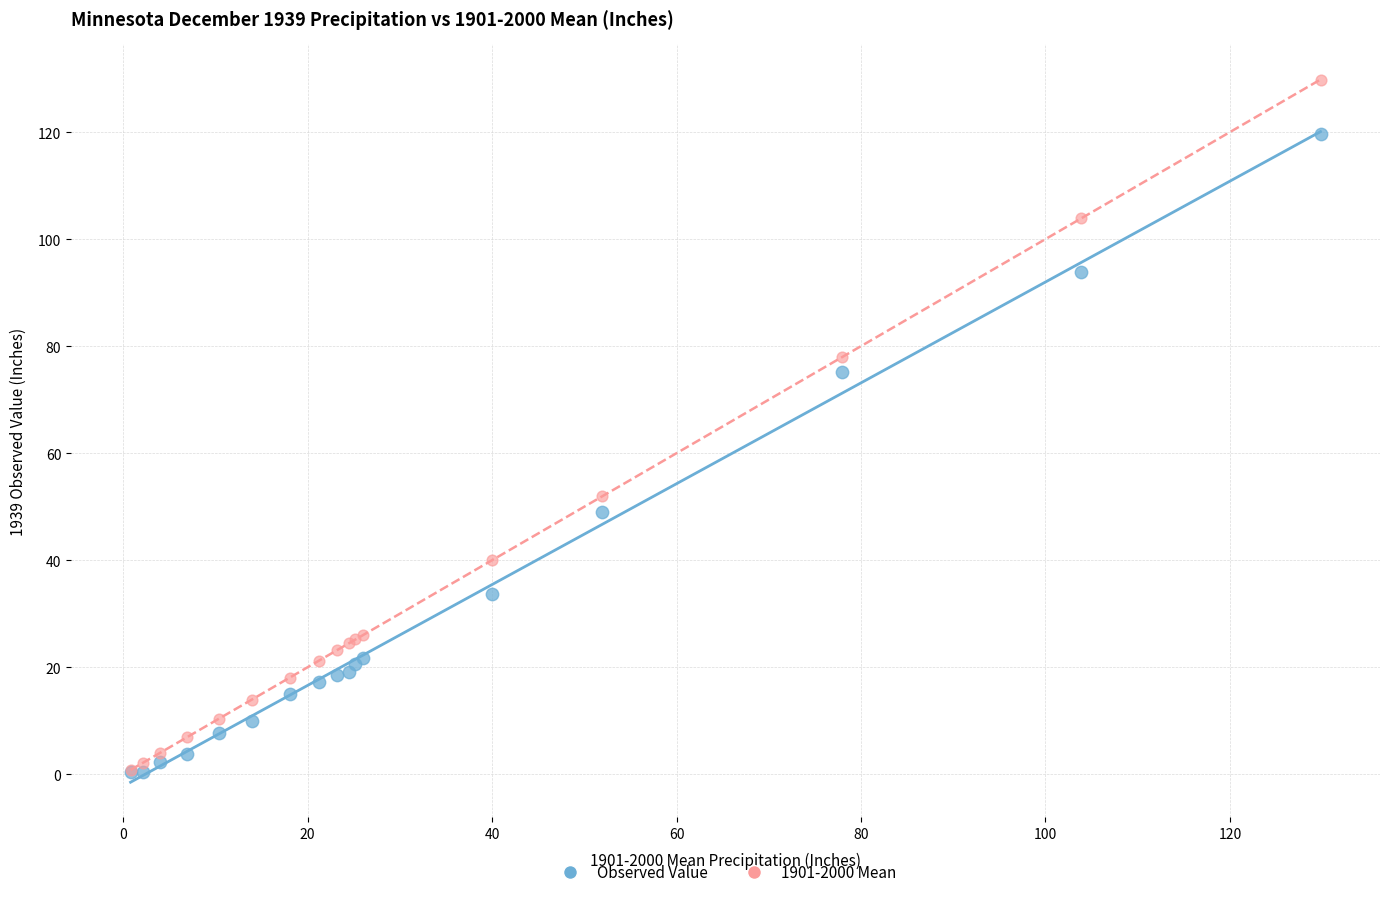

Across all series, what Y value is closest to 65?

75.1